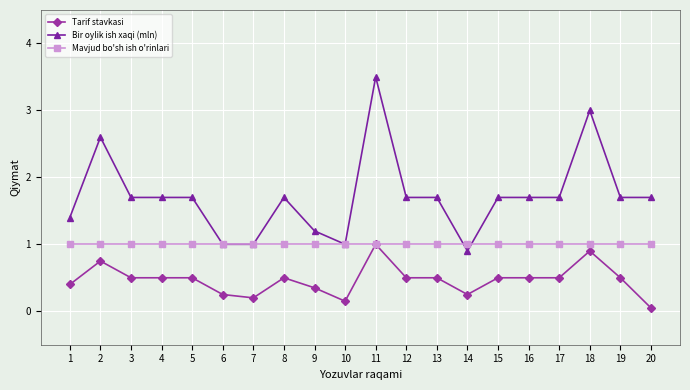

At how many categories does at least one series exceed 0?

20